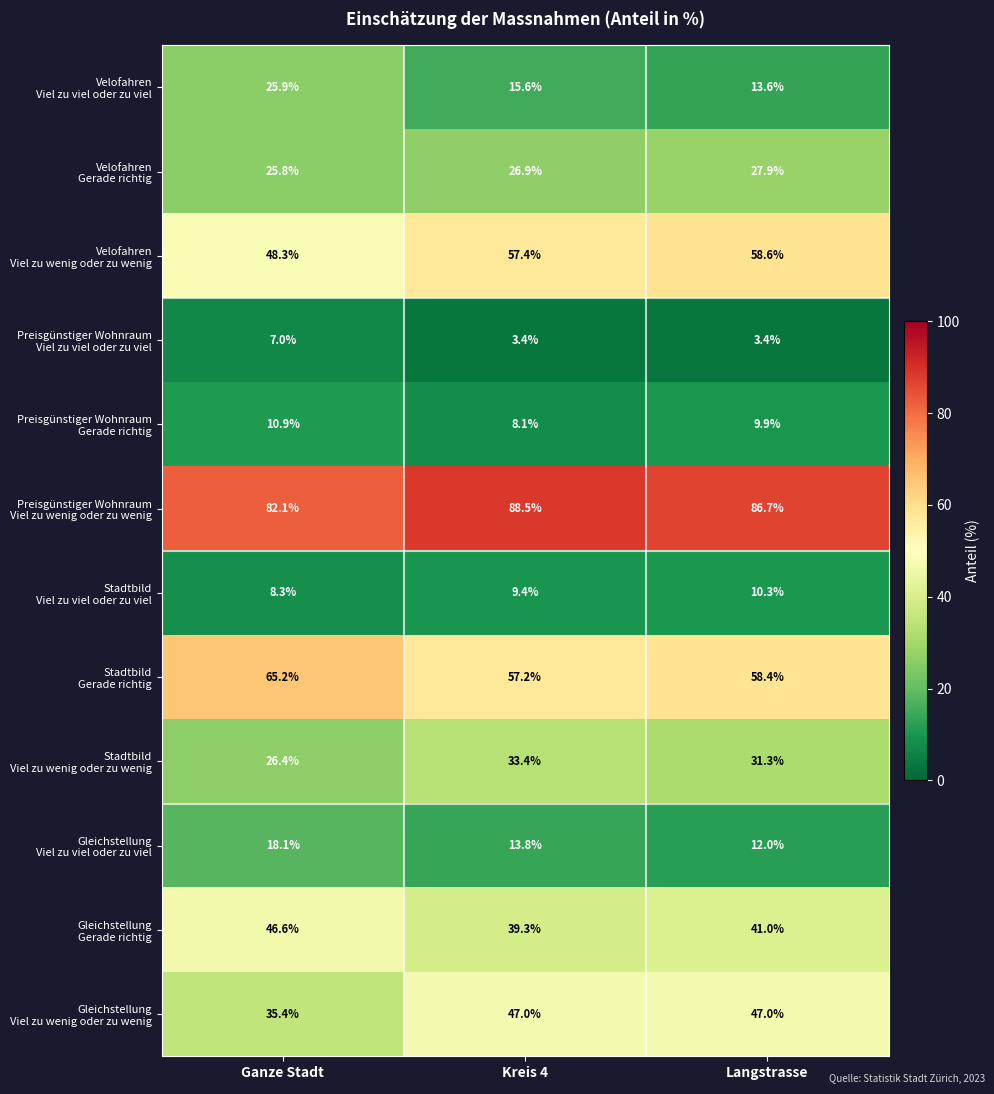

What is the maximum value shown in the chart?

88.5